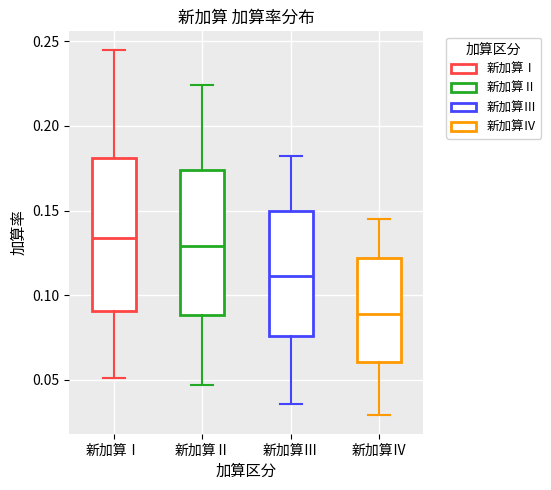

Where is the upper edge of the box for 新加算Ⅱ on the y-axis? The values are not printed on the chart, so give them approximately, as read against the axis.

0.175